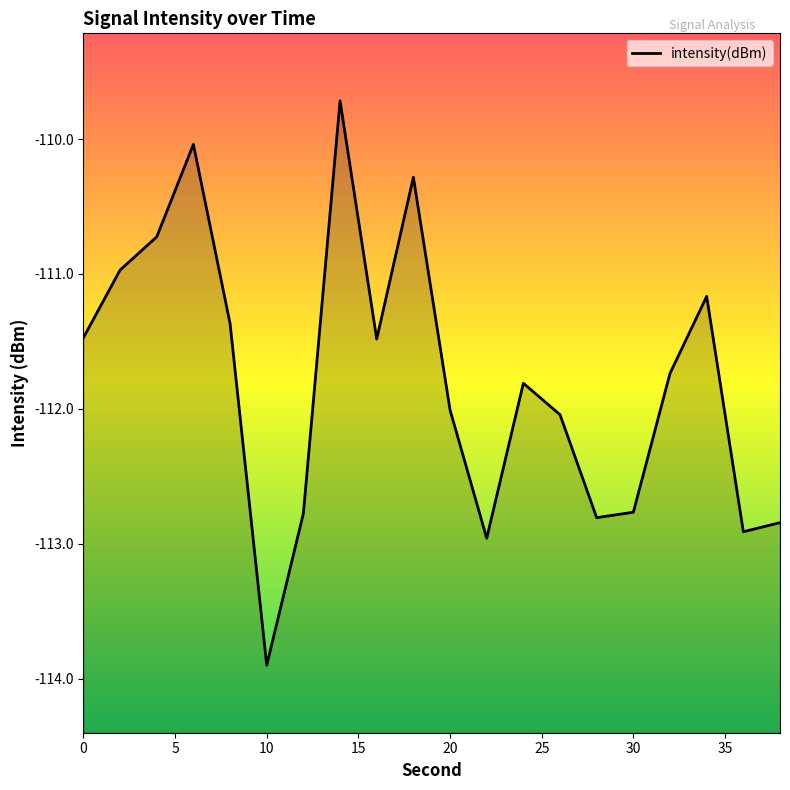

Which has a higher value, 10 or 19?

10